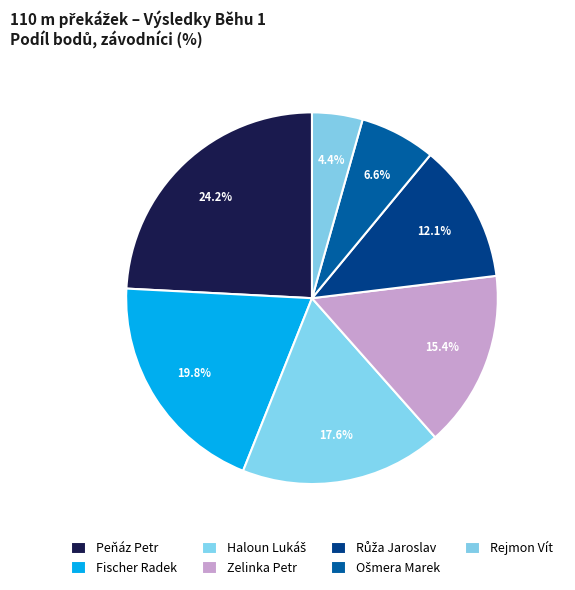

How many slices are in this pie chart?

7